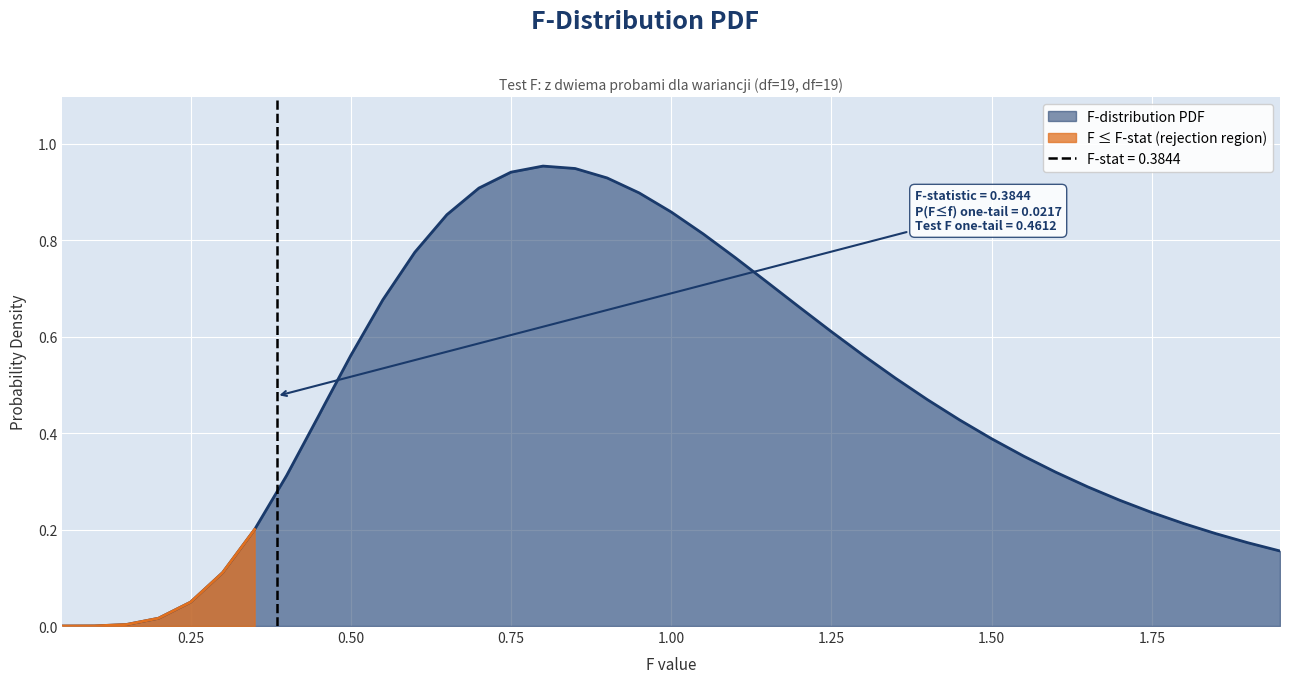

Is it true that the value at 0.95 is 1.5?

False